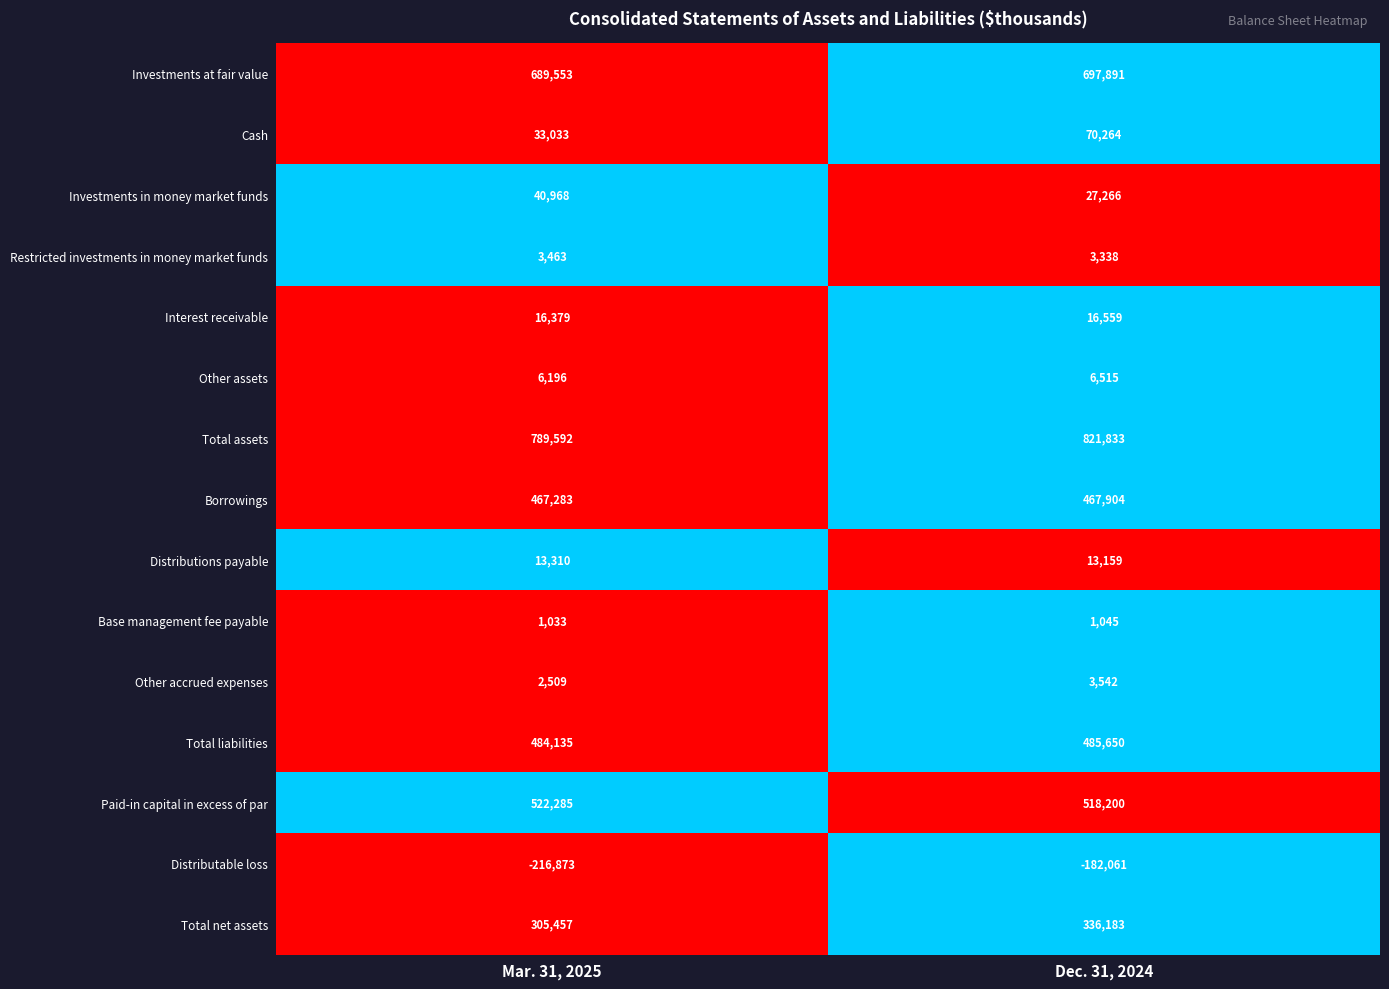

At how many categories does at least one series exceed 0?

2